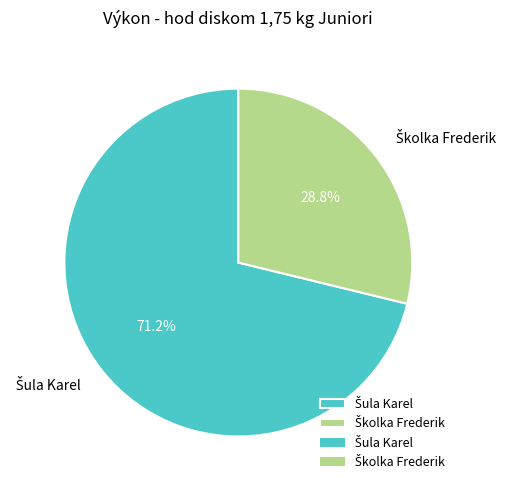

Is there a majority slice in this chart?

Yes